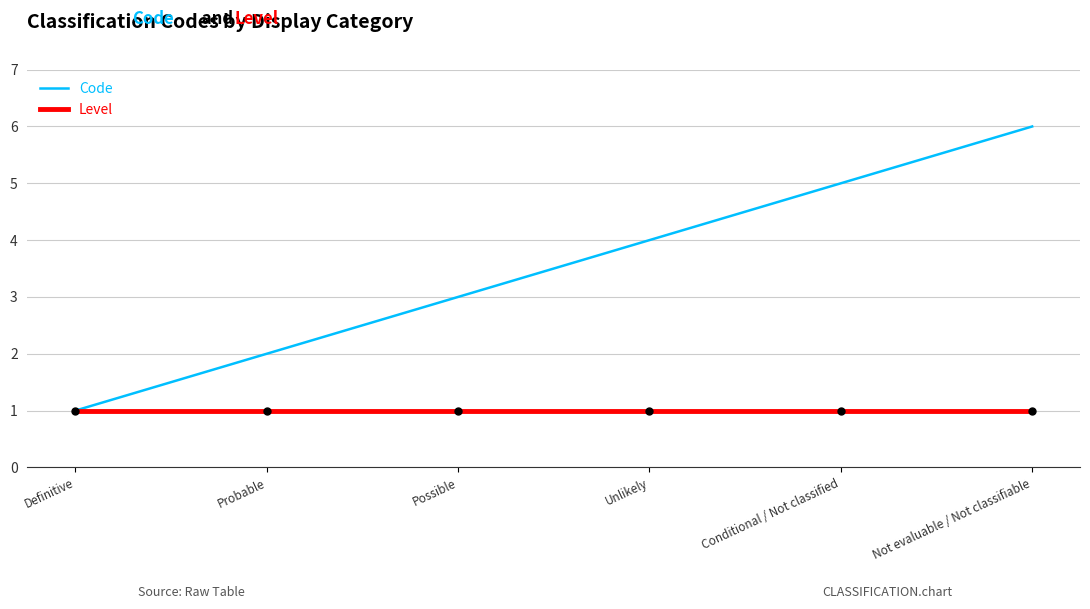

Which series has the widest spread of values?

Code